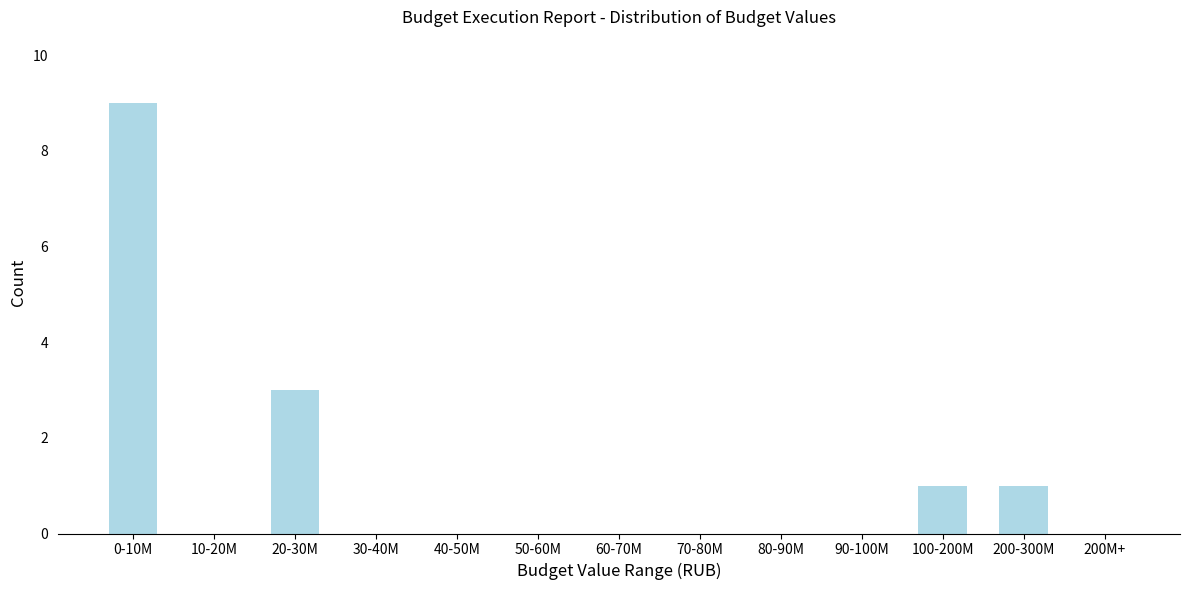

Reading left to right, what are all the values shown in this chart?

0-10M=9	10-20M=0	20-30M=3	30-40M=0	40-50M=0	50-60M=0	60-70M=0	70-80M=0	80-90M=0	90-100M=0	100-200M=1	200-300M=1	200M+=0